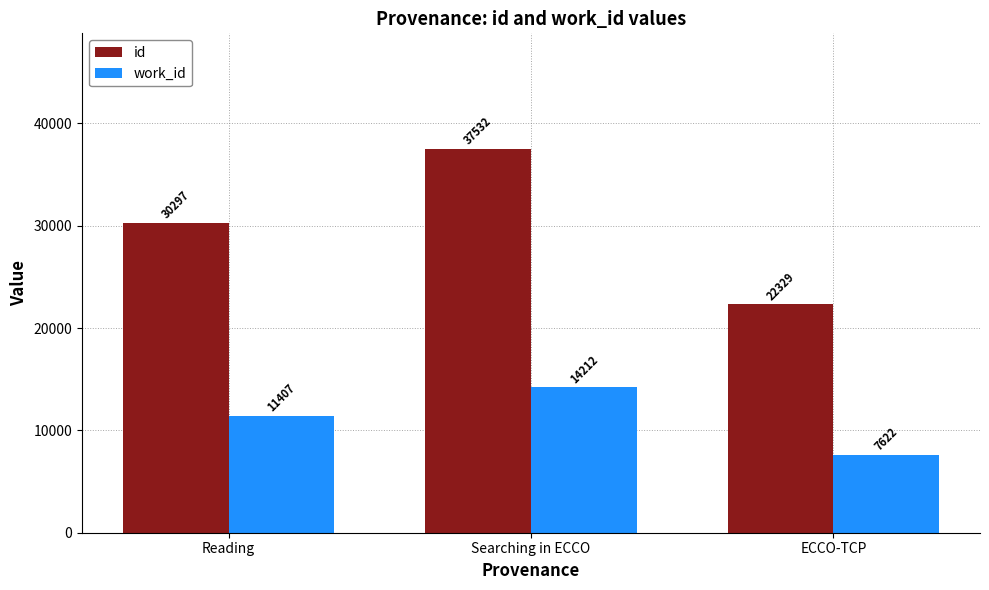

Reading left to right, transcribe all the data shown in this chart.

id: Reading=30297	Searching in ECCO=37532	ECCO-TCP=22329
work_id: Reading=11407	Searching in ECCO=14212	ECCO-TCP=7622